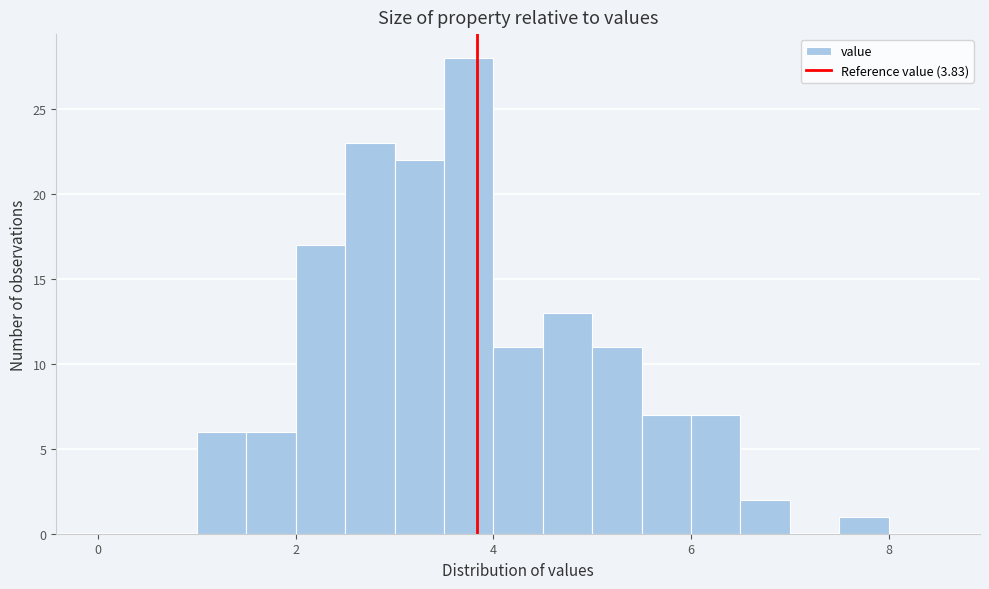

Around what value on the x-axis is the tallest bar? Give the approximate position of its centre, as read against the axis.

3.8